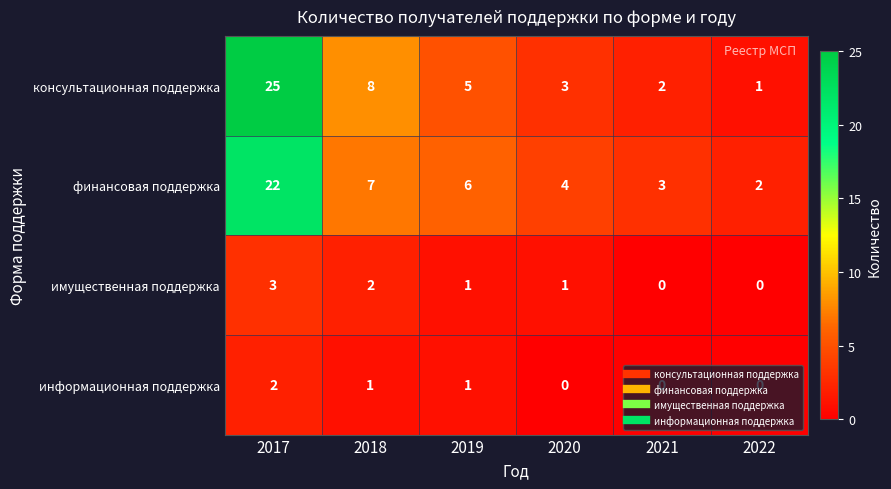

List the series in order of their peak value, highest first.

консультационная поддержка, финансовая поддержка, имущественная поддержка, информационная поддержка